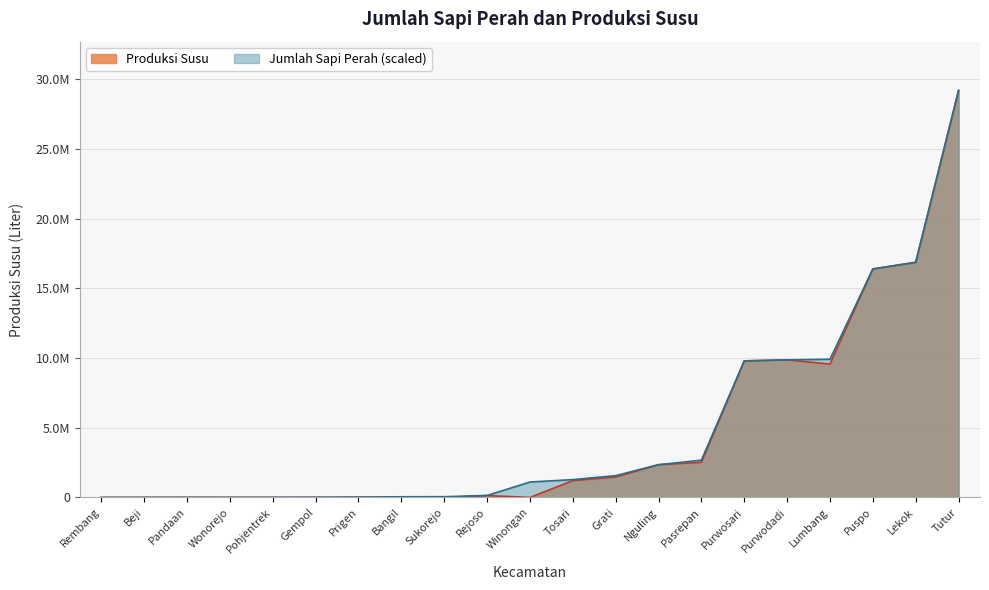

True or false: there are more than 2 points higher than both neighbors.

True